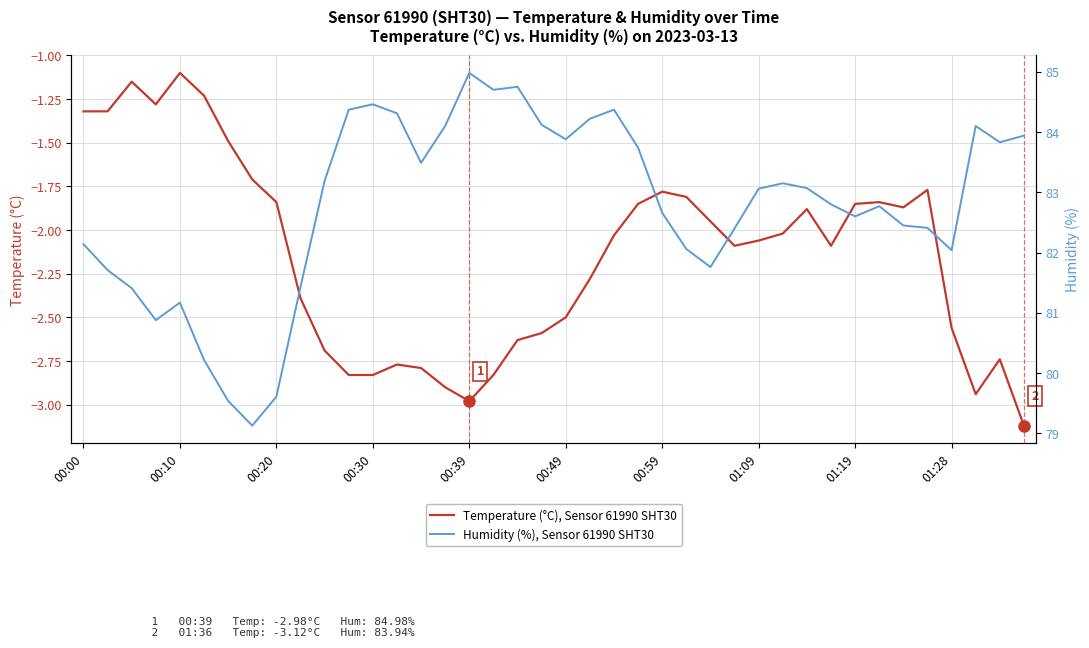

What is the lowest value of the Temperature (°C), Sensor 61990 SHT30 series?

-3.1